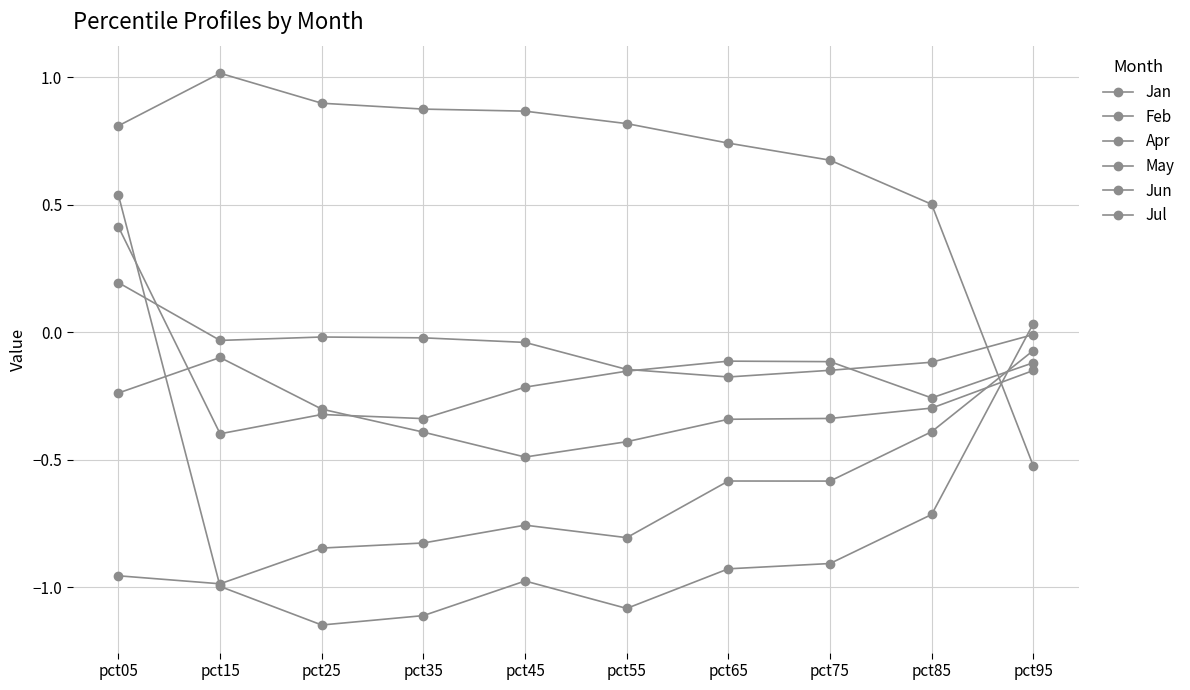

In Jan, how many points are higher than both neighbors (excluding endpoints)?

1